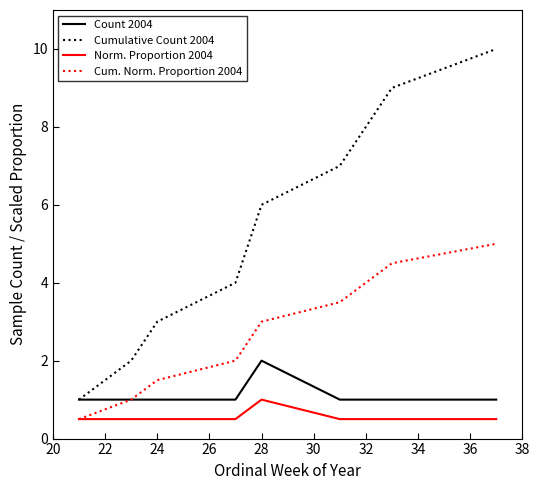

Which series has the largest total across all categories?

Cumulative Count 2004